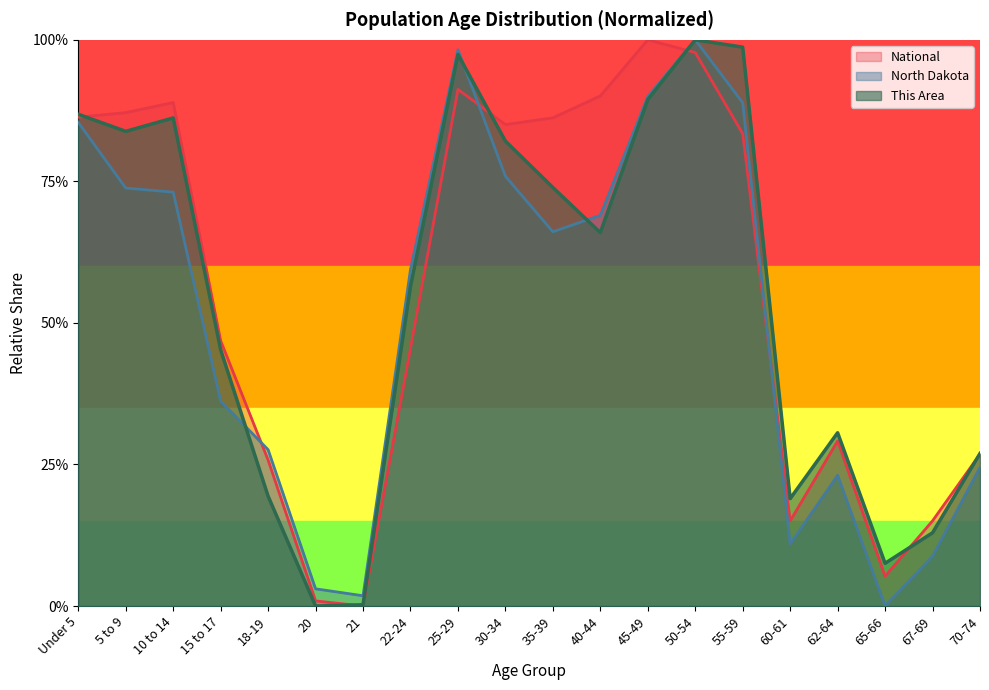

At which category does the chart reach its minimum across all series?

20